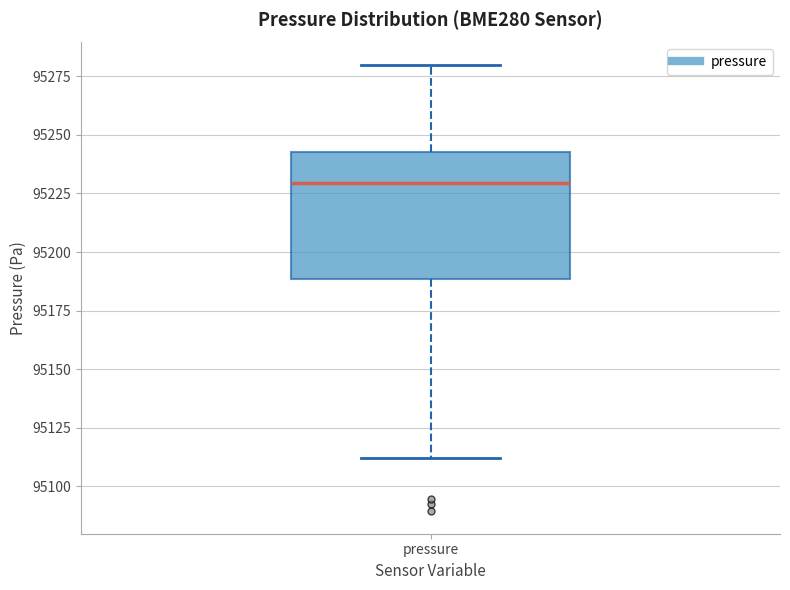

Transcribe this box plot: give where the median line is, the range the box spans, and where the two whiskers end, as read against the y-axis. The values are not printed on the chart, so give them approximately, as read against the axis.

median 95230, box 95190 to 95245, whiskers 95110 to 95280